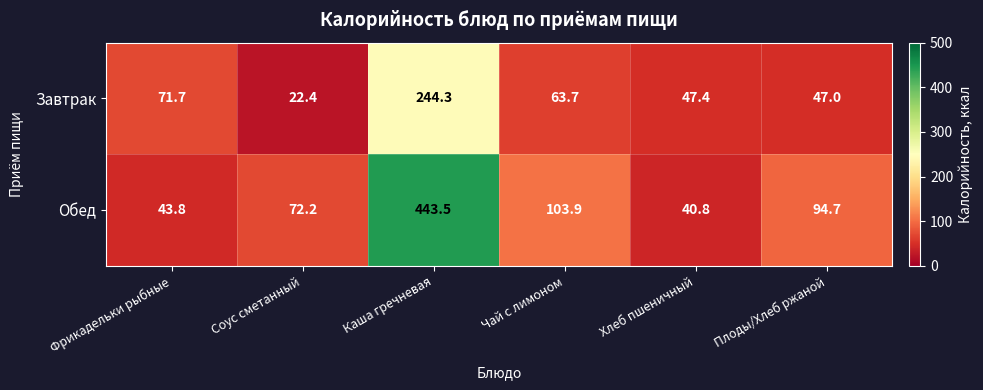

List the series in order of their peak value, lowest first.

Завтрак, Обед